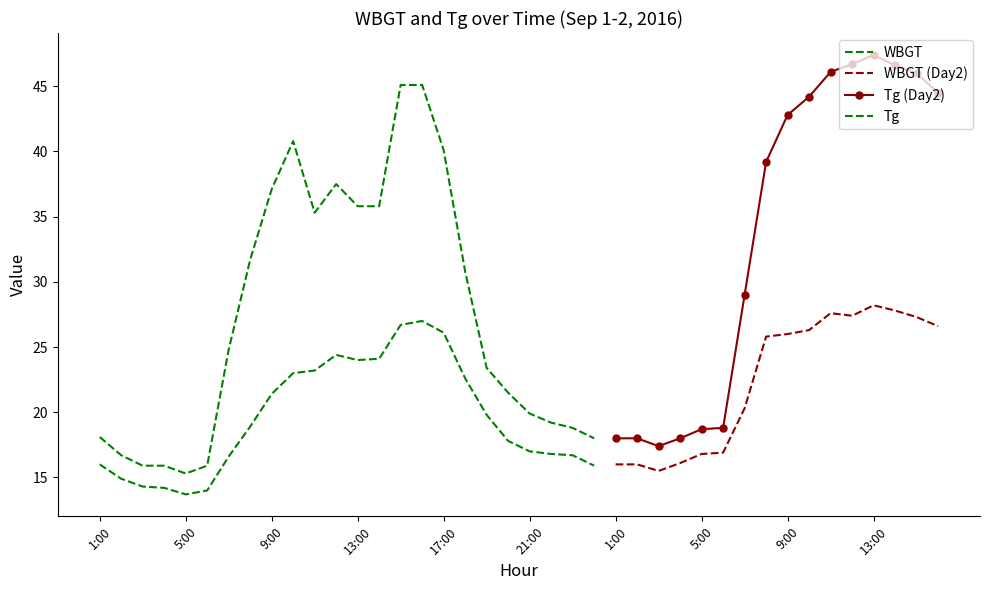

Count the number of categories in the chart.

40